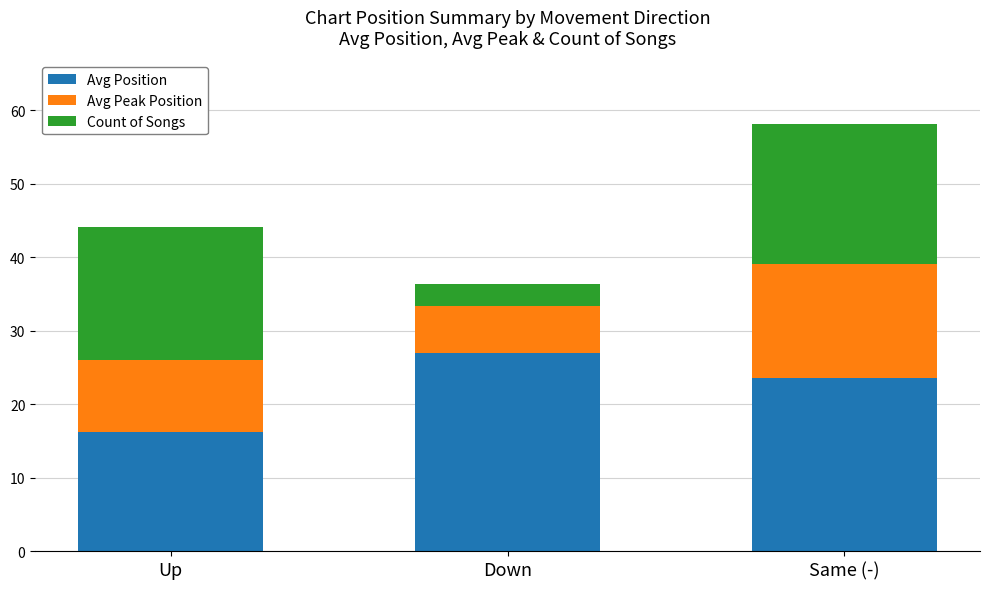

What value does the Avg Position series have at Down?

27.0